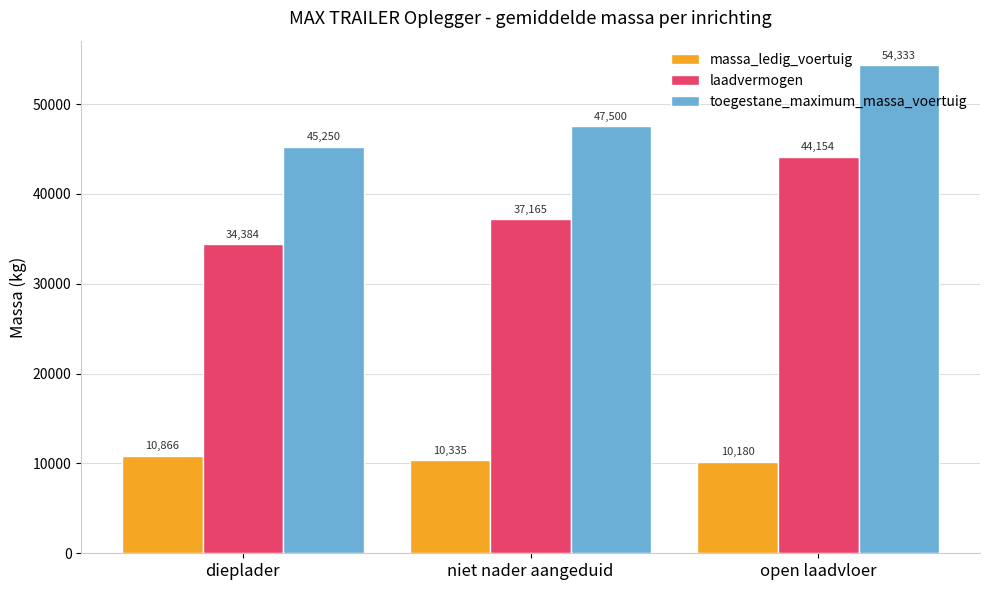

What is the approximate value of laadvermogen at niet nader aangeduid, to the nearest 50?

37150